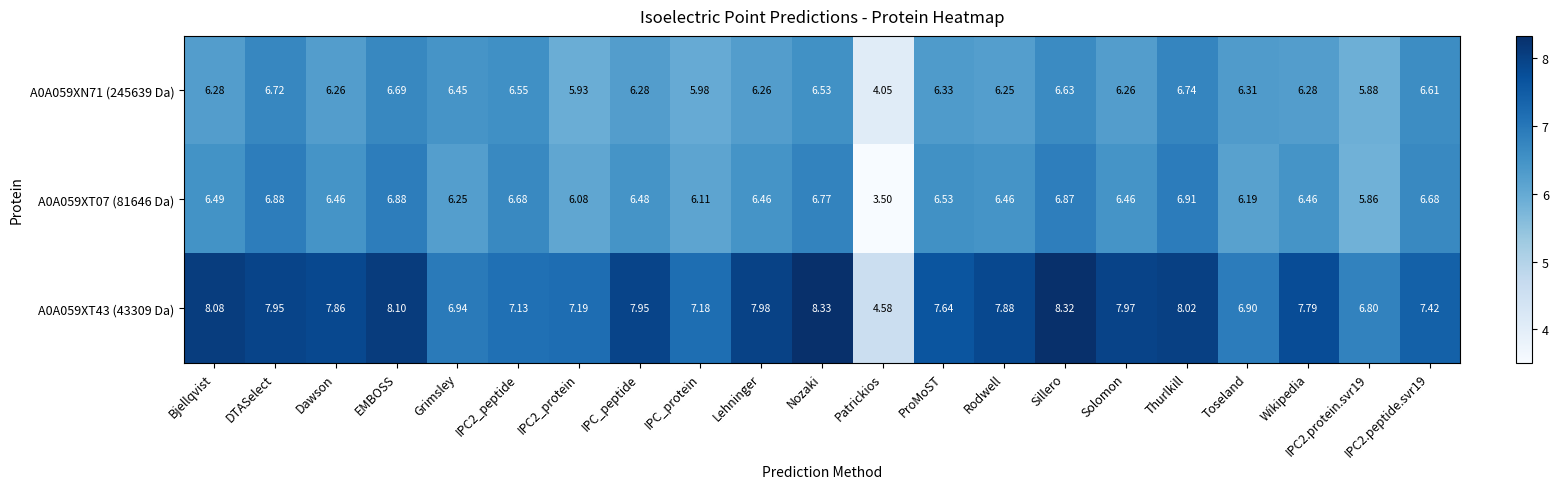

At which label does A0A059XT43 (43309 Da) first exceed 7?

Bjellqvist